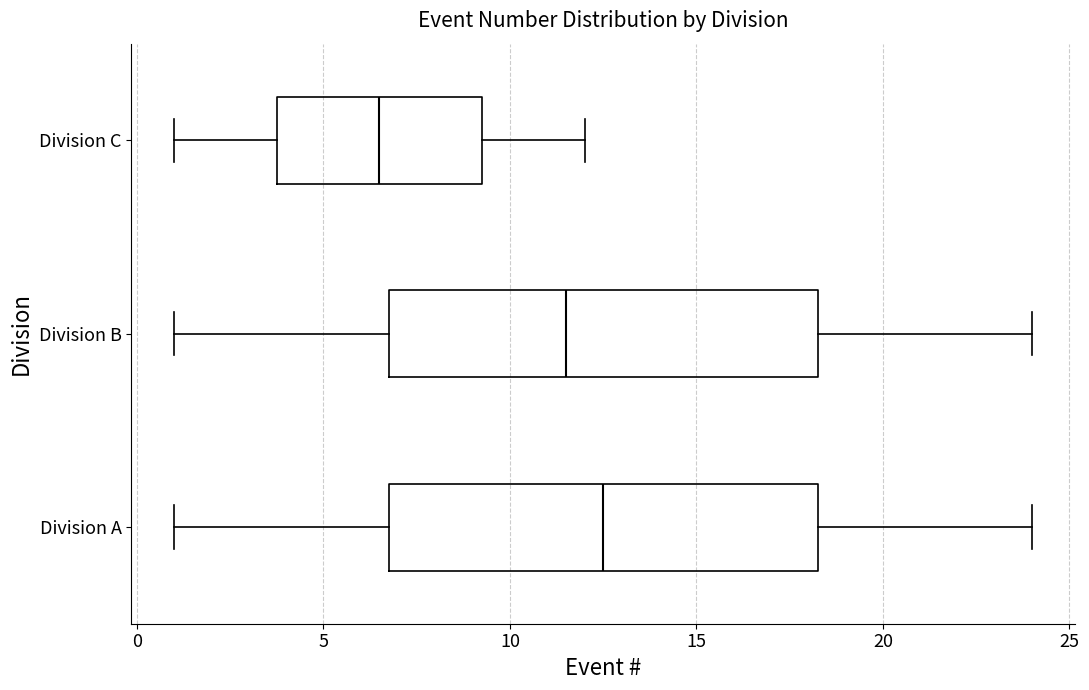

Which box has the furthest to the left median line?

Division C